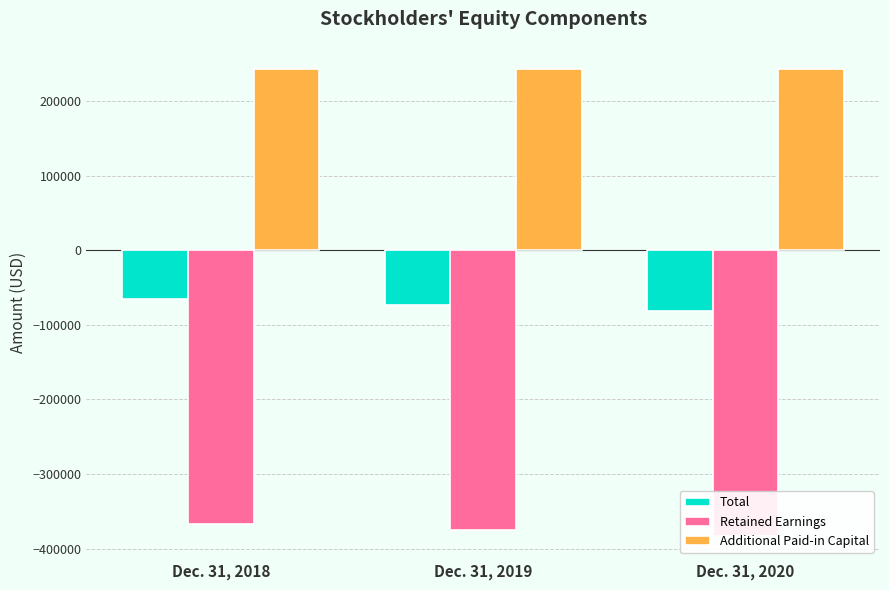

Reading left to right, list all the values displayed in this chart.

Total: -64887	-73037	-81187
Retained Earnings: -366329	-374479	-382629
Additional Paid-in Capital: 242449	242449	242449